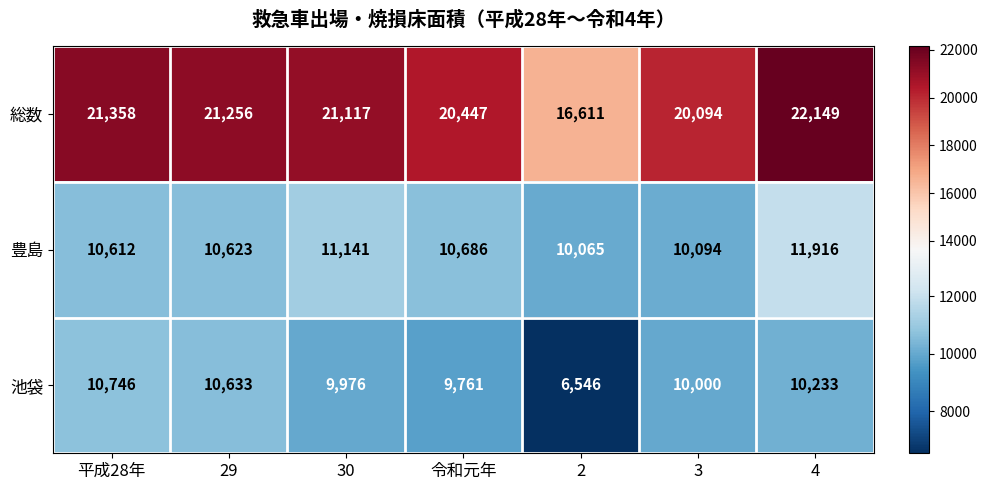

Where does the 池袋 series first go above 10000?

平成28年